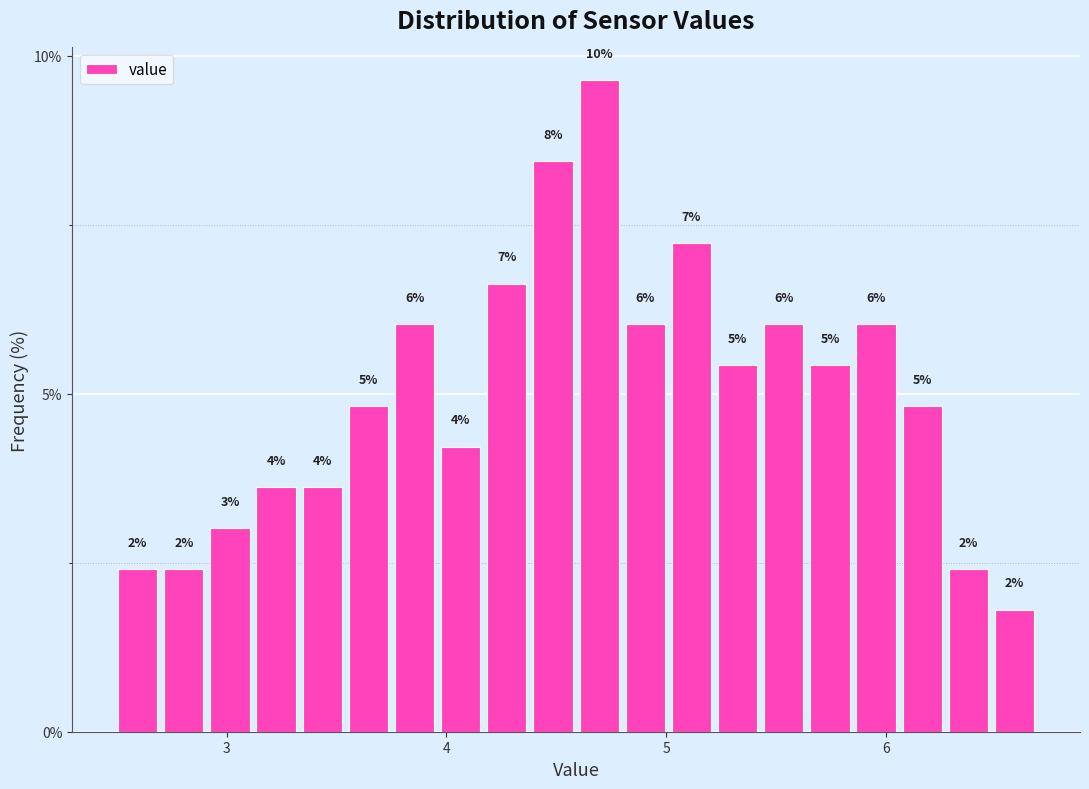

Read against the x-axis, roughly where is the centre of the tallest bar?

4.7